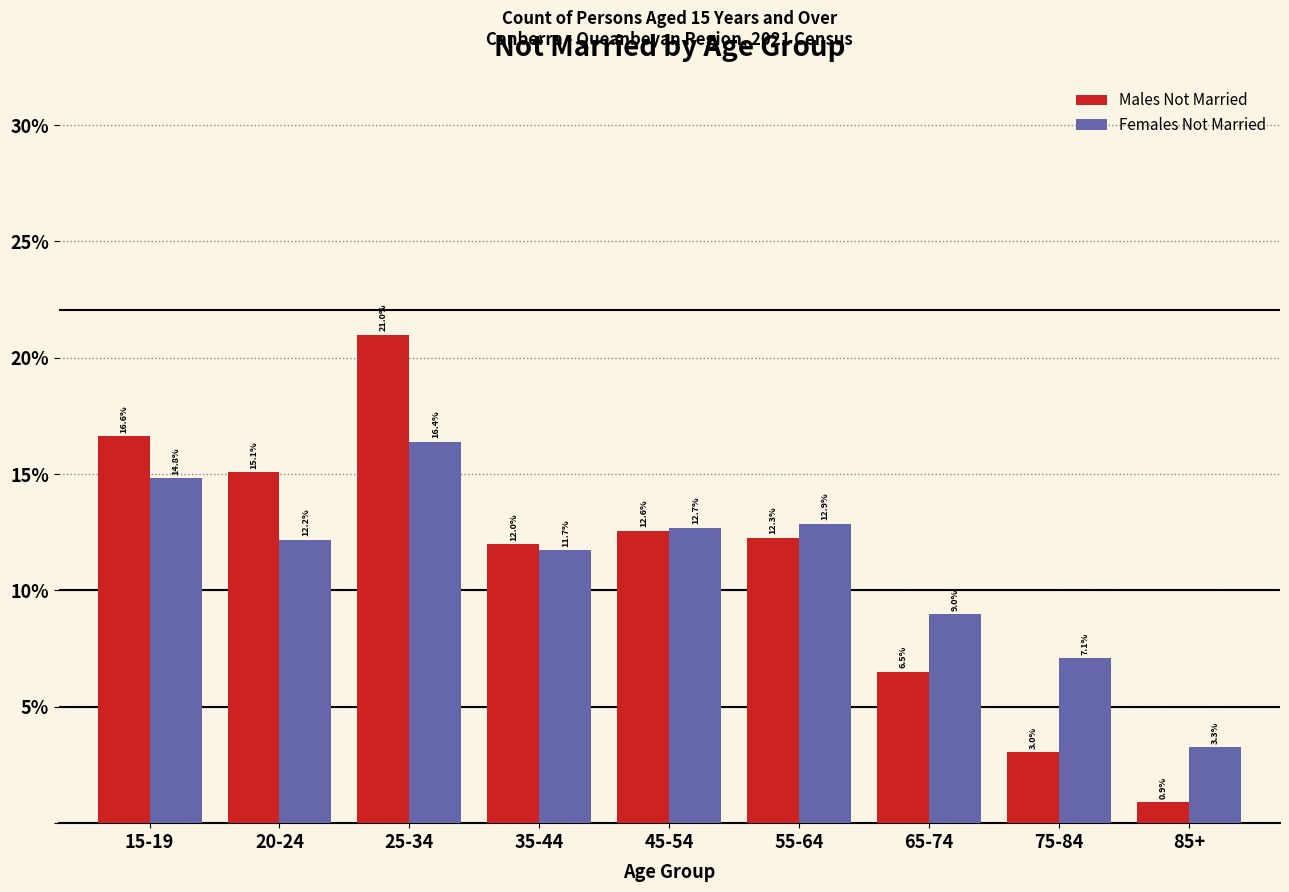

Reading right to left, what are all the values shown in this chart?

Males Not Married: 85+=0.9	75-84=3.0	65-74=6.5	55-64=12.3	45-54=12.6	35-44=12.0	25-34=21.0	20-24=15.1	15-19=16.6
Females Not Married: 85+=3.3	75-84=7.1	65-74=9.0	55-64=12.9	45-54=12.7	35-44=11.7	25-34=16.4	20-24=12.2	15-19=14.8